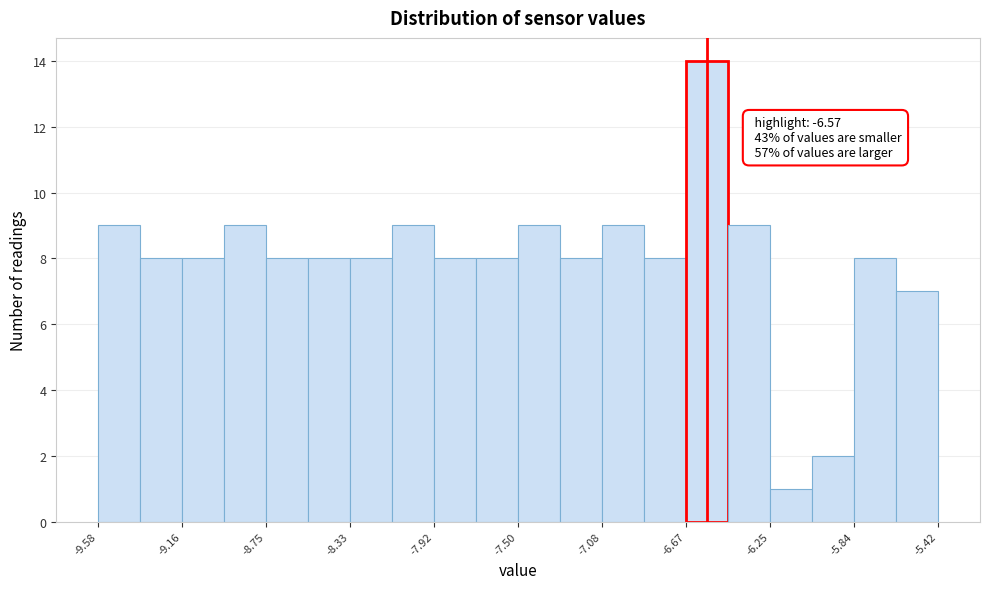

Which range on the x-axis has the tallest bar?

-6.65 to -6.45